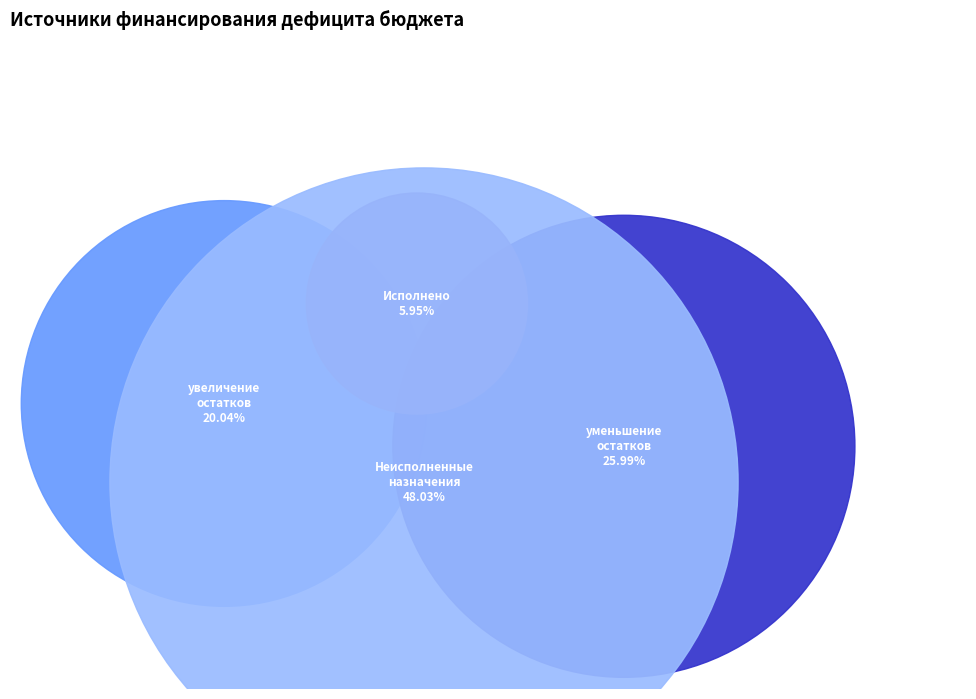

How many segments does this pie chart have?

4